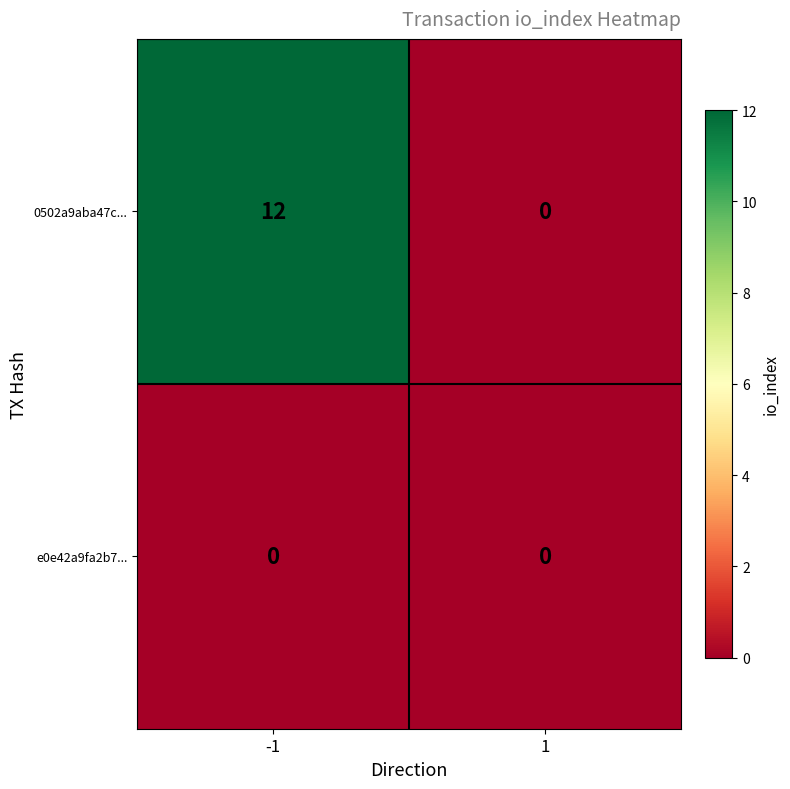

What is the total value across all series at -1?

12